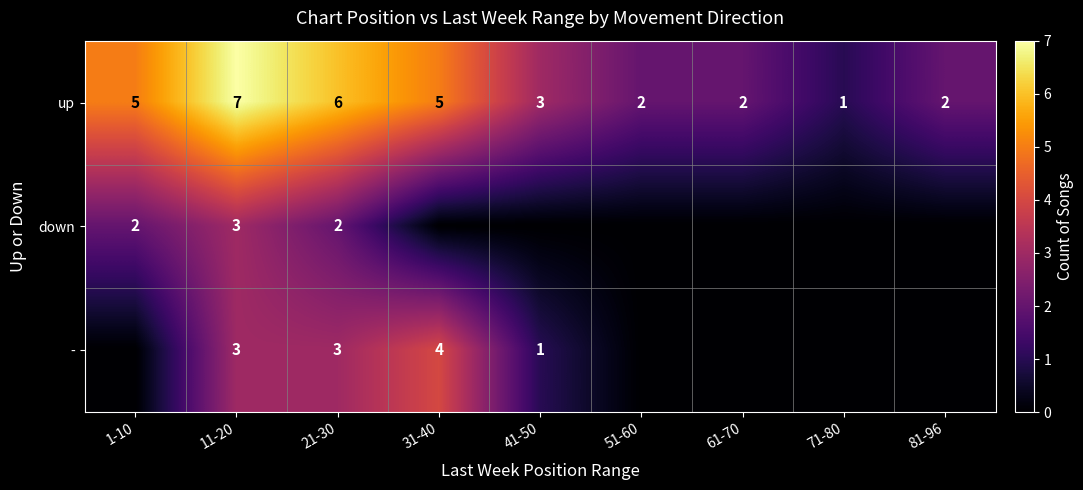

At which label does up first exceed 3?

1-10